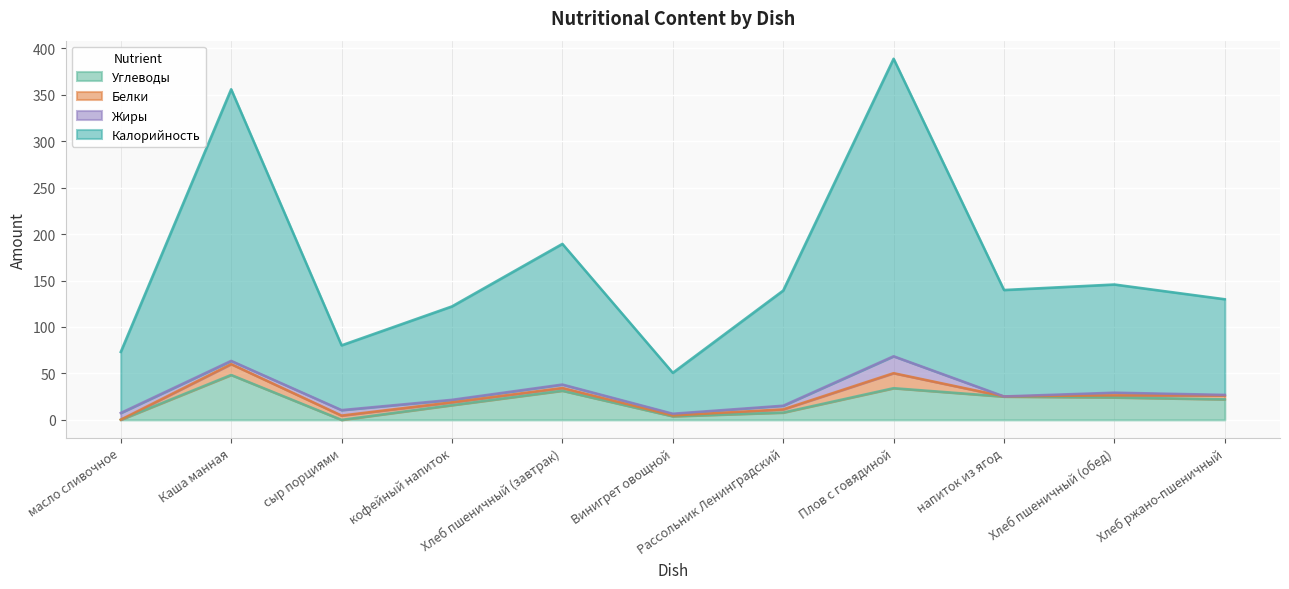

What are all the series names shown in the legend?

Углеводы, Белки, Жиры, Калорийность